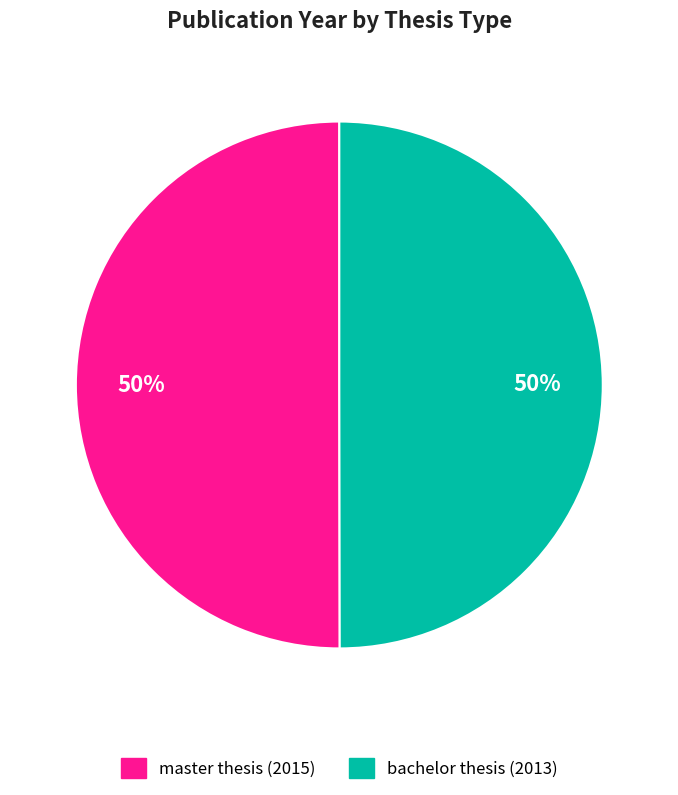

Do master thesis (2015) and bachelor thesis (2013) together represent more than half of the pie?

Yes